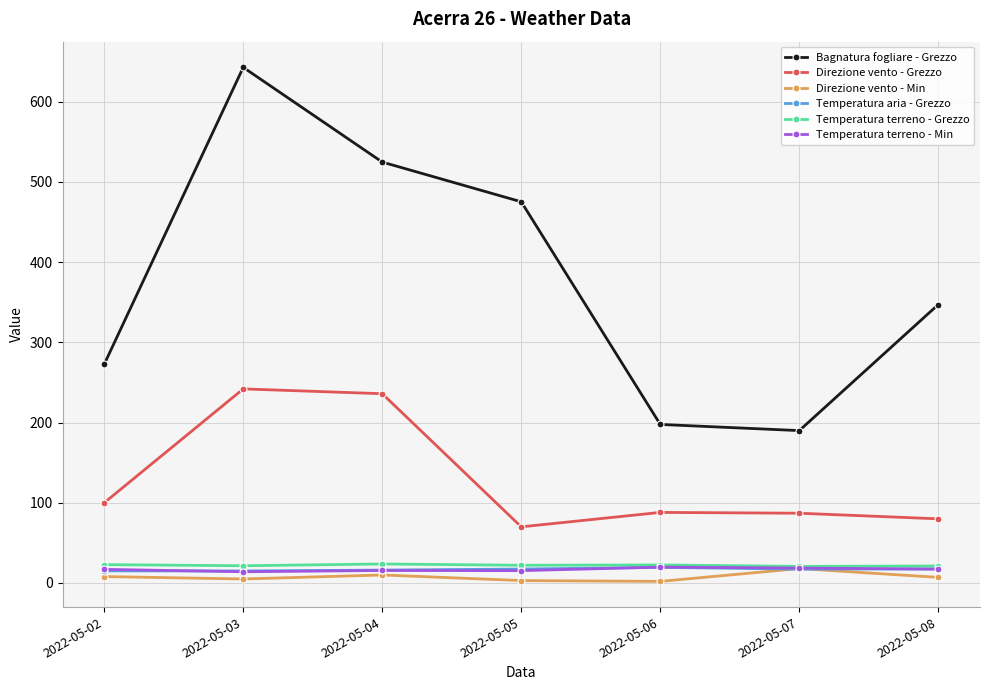

True or false: Direzione vento - Grezzo and Bagnatura fogliare - Grezzo cross at least once.

False